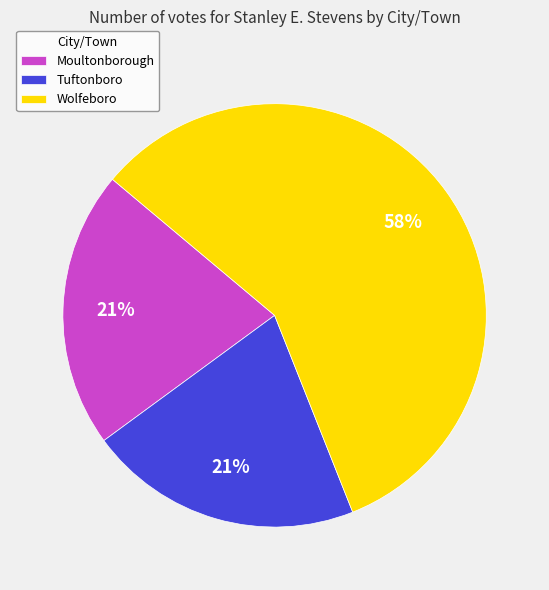

What is the largest slice in the pie chart?

Wolfeboro